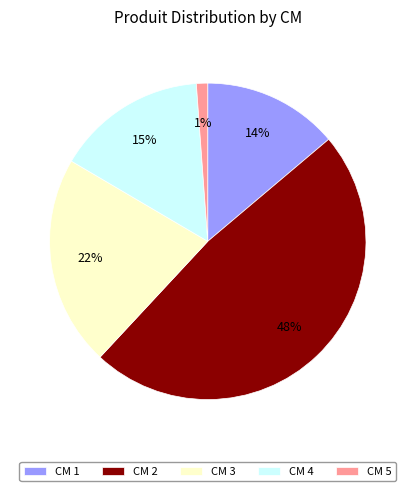

Rank the categories by value from highest to lowest.

CM 2, CM 3, CM 4, CM 1, CM 5